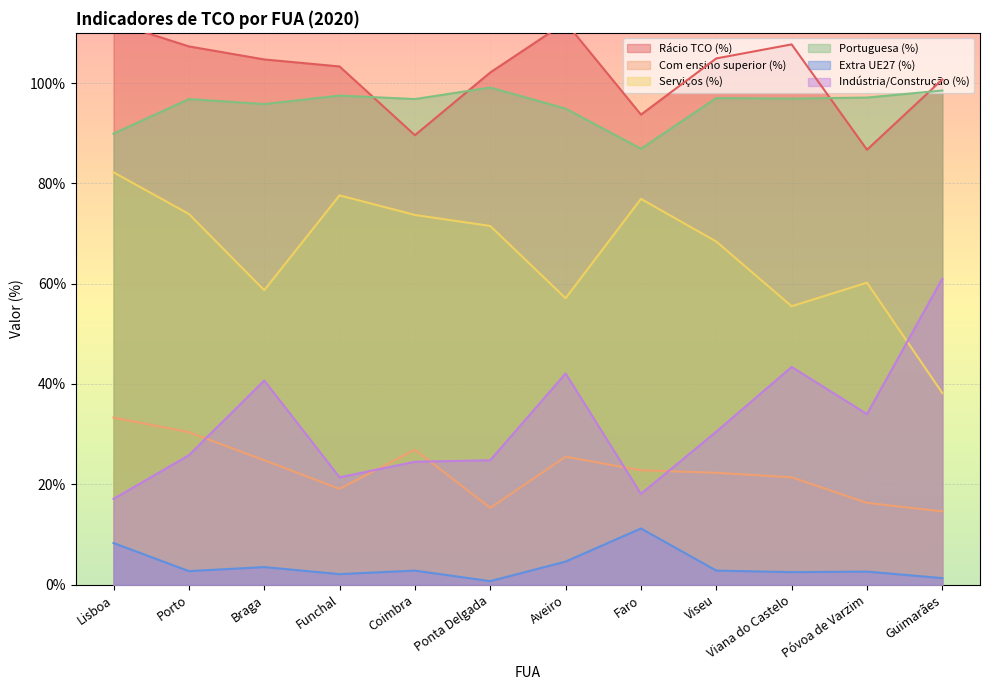

Reading left to right, transcribe all the data shown in this chart.

Rácio TCO (%): Lisboa=112.1	Porto=107.3	Braga=104.7	Funchal=103.3	Coimbra=89.6	Ponta Delgada=102.1	Aveiro=112.1	Faro=93.7	Viseu=104.9	Viana do Castelo=107.7	Póvoa de Varzim=86.7	Guimarães=100.7
Com ensino superior (%): Lisboa=33.3	Porto=30.4	Braga=24.8	Funchal=19.1	Coimbra=26.9	Ponta Delgada=15.3	Aveiro=25.5	Faro=22.8	Viseu=22.3	Viana do Castelo=21.4	Póvoa de Varzim=16.3	Guimarães=14.6
Serviços (%): Lisboa=82.2	Porto=73.9	Braga=58.7	Funchal=77.6	Coimbra=73.7	Ponta Delgada=71.5	Aveiro=57.1	Faro=76.9	Viseu=68.4	Viana do Castelo=55.5	Póvoa de Varzim=60.2	Guimarães=38.2
Portuguesa (%): Lisboa=89.9	Porto=96.8	Braga=95.8	Funchal=97.5	Coimbra=96.8	Ponta Delgada=99.1	Aveiro=94.9	Faro=86.9	Viseu=97.0	Viana do Castelo=96.9	Póvoa de Varzim=97.1	Guimarães=98.5
Extra UE27 (%): Lisboa=8.3	Porto=2.7	Braga=3.5	Funchal=2.1	Coimbra=2.8	Ponta Delgada=0.7	Aveiro=4.6	Faro=11.2	Viseu=2.8	Viana do Castelo=2.5	Póvoa de Varzim=2.6	Guimarães=1.3
Indústria/Construção (%): Lisboa=17.1	Porto=25.8	Braga=40.7	Funchal=21.4	Coimbra=24.5	Ponta Delgada=24.8	Aveiro=42.1	Faro=18.1	Viseu=30.5	Viana do Castelo=43.4	Póvoa de Varzim=34.0	Guimarães=61.0